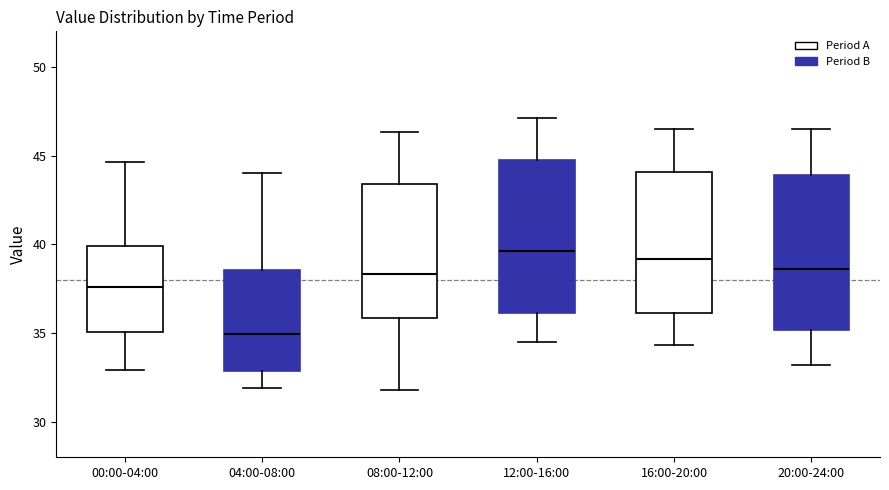

Which box's median line is the lowest?

04:00-08:00